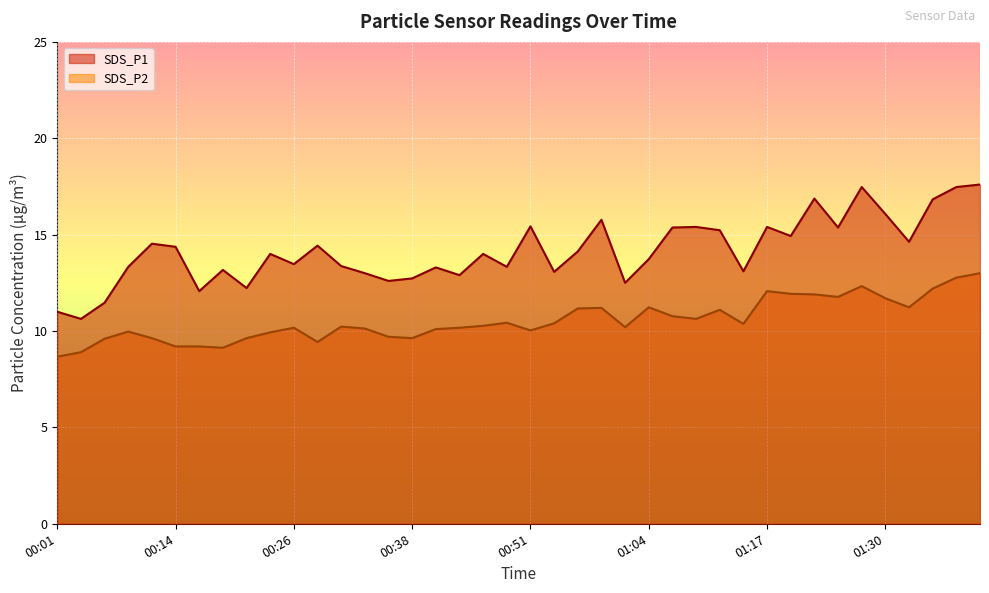

At which label does SDS_P1 reach its peak?

01:41